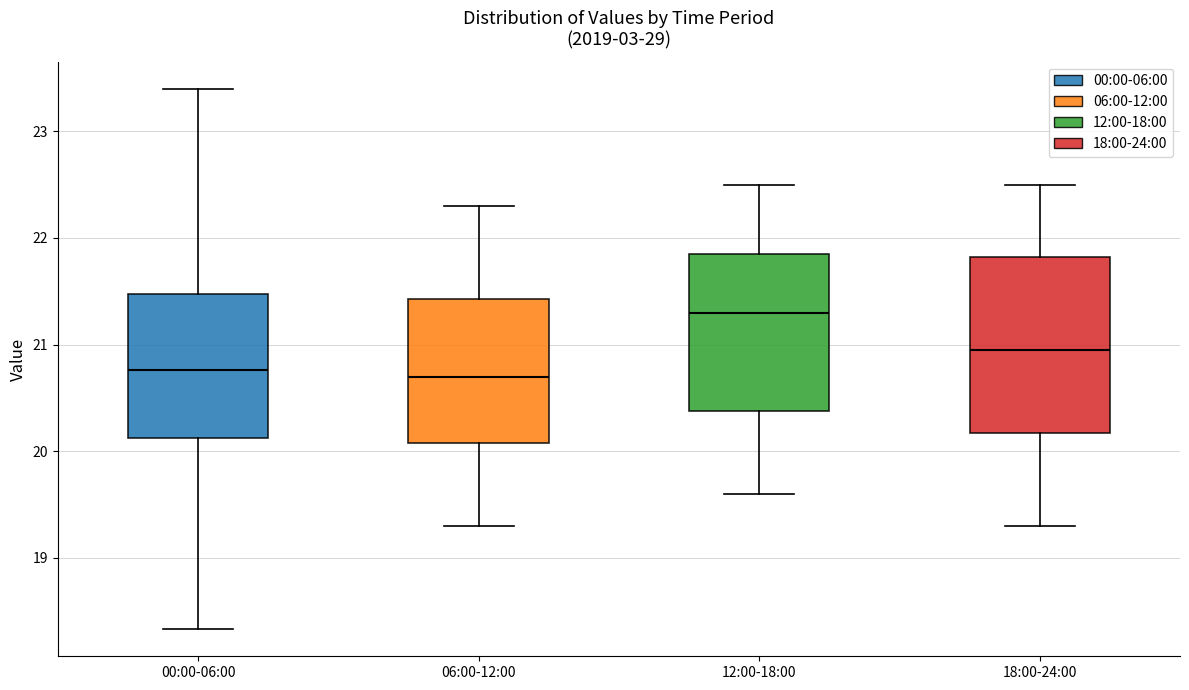

Reading left to right, read every box against the y-axis: the position of its median line, the range the box covers, and the ends of its whiskers. The values are not printed on the chart, so give them approximately, as read against the axis.

00:00-06:00: median 20.8, box 20.1 to 21.5, whiskers 18.3 to 23.4
06:00-12:00: median 20.7, box 20.1 to 21.4, whiskers 19.3 to 22.3
12:00-18:00: median 21.3, box 20.4 to 21.9, whiskers 19.6 to 22.5
18:00-24:00: median 21.0, box 20.2 to 21.8, whiskers 19.3 to 22.5